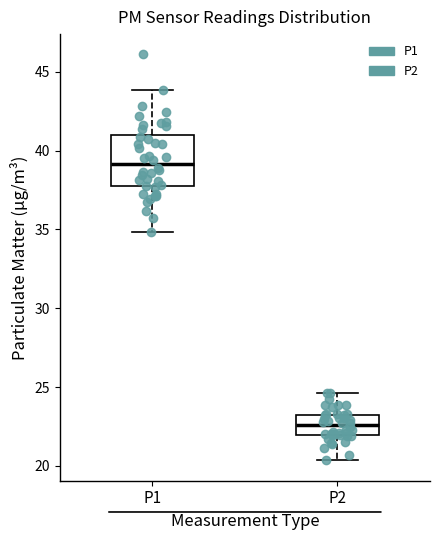

Reading left to right, read every box against the y-axis: the position of its median line, the range the box covers, and the ends of its whiskers. The values are not printed on the chart, so give them approximately, as read against the axis.

P1: median 39.0, box 37.5 to 41.0, whiskers 35.0 to 44.0
P2: median 22.5, box 22.0 to 23.5, whiskers 20.5 to 24.5